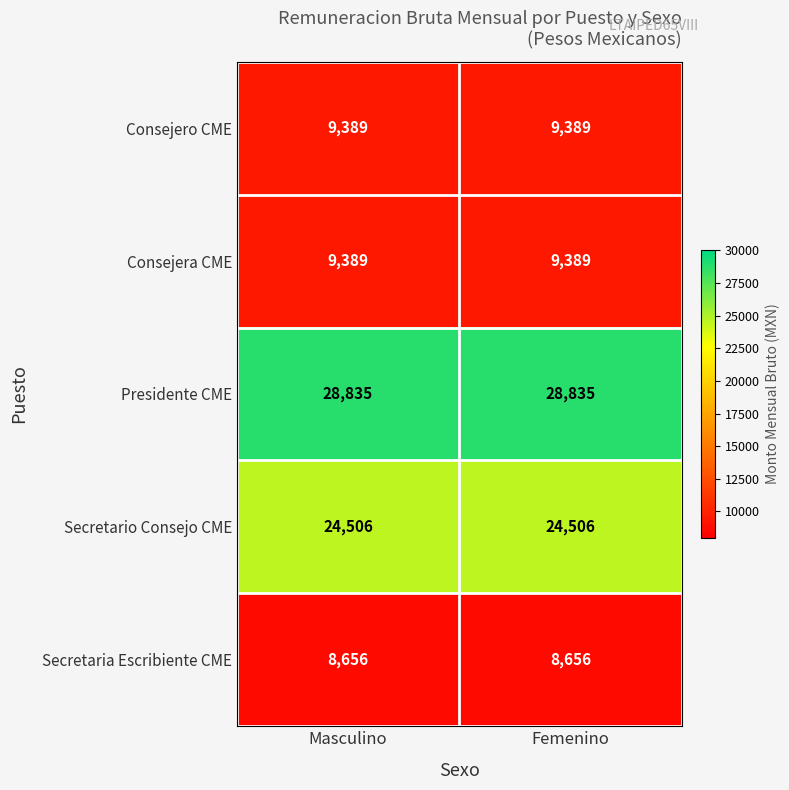

At how many categories does at least one series exceed 16123?

2